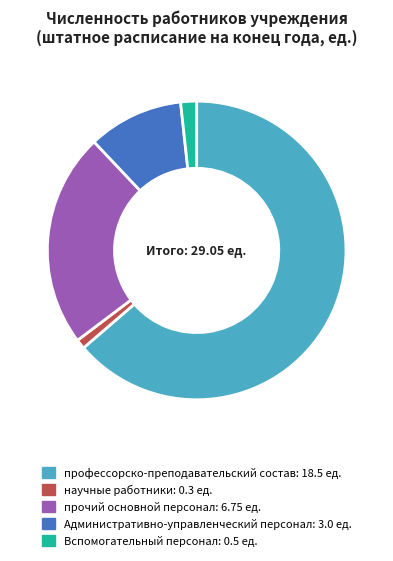

Is it true that Административно-управленческий персонал is 1% of the pie?

False